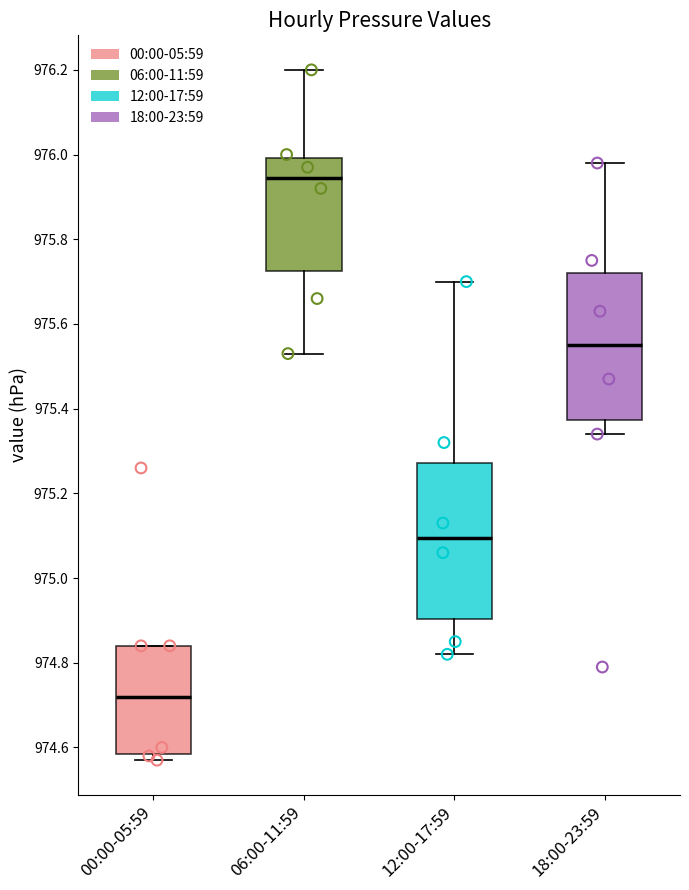

Reading left to right, read every box against the y-axis: the position of its median line, the range the box covers, and the ends of its whiskers. The values are not printed on the chart, so give them approximately, as read against the axis.

00:00-05:59: median 974.72, box 974.58 to 974.84, whiskers 974.58 (just below the box's lower edge) to 974.84
06:00-11:59: median 975.94, box 975.72 to 976.00, whiskers 975.54 to 976.20
12:00-17:59: median 975.10, box 974.90 to 975.28, whiskers 974.82 to 975.70
18:00-23:59: median 975.56, box 975.38 to 975.72, whiskers 975.34 to 975.98